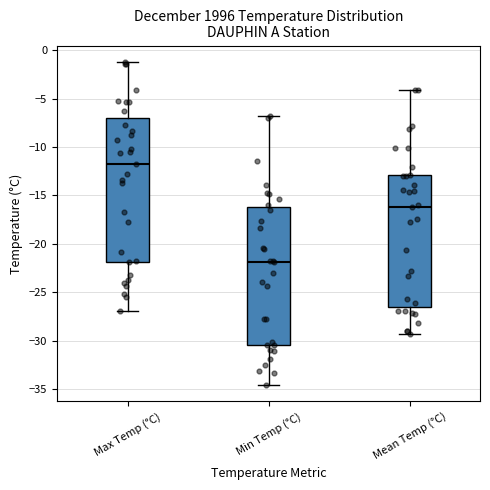

Reading left to right, transcribe this box plot: for each box, give where its median line is, the range the box spans, and where its two whiskers end, as read against the y-axis. The values are not printed on the chart, so give them approximately, as read against the axis.

Max Temp (°C): median -12.0, box -22.0 to -7.0, whiskers -27.0 to -1.0
Min Temp (°C): median -22.0, box -30.5 to -16.0, whiskers -34.5 to -7.0
Mean Temp (°C): median -16.0, box -26.5 to -13.0, whiskers -29.5 to -4.0